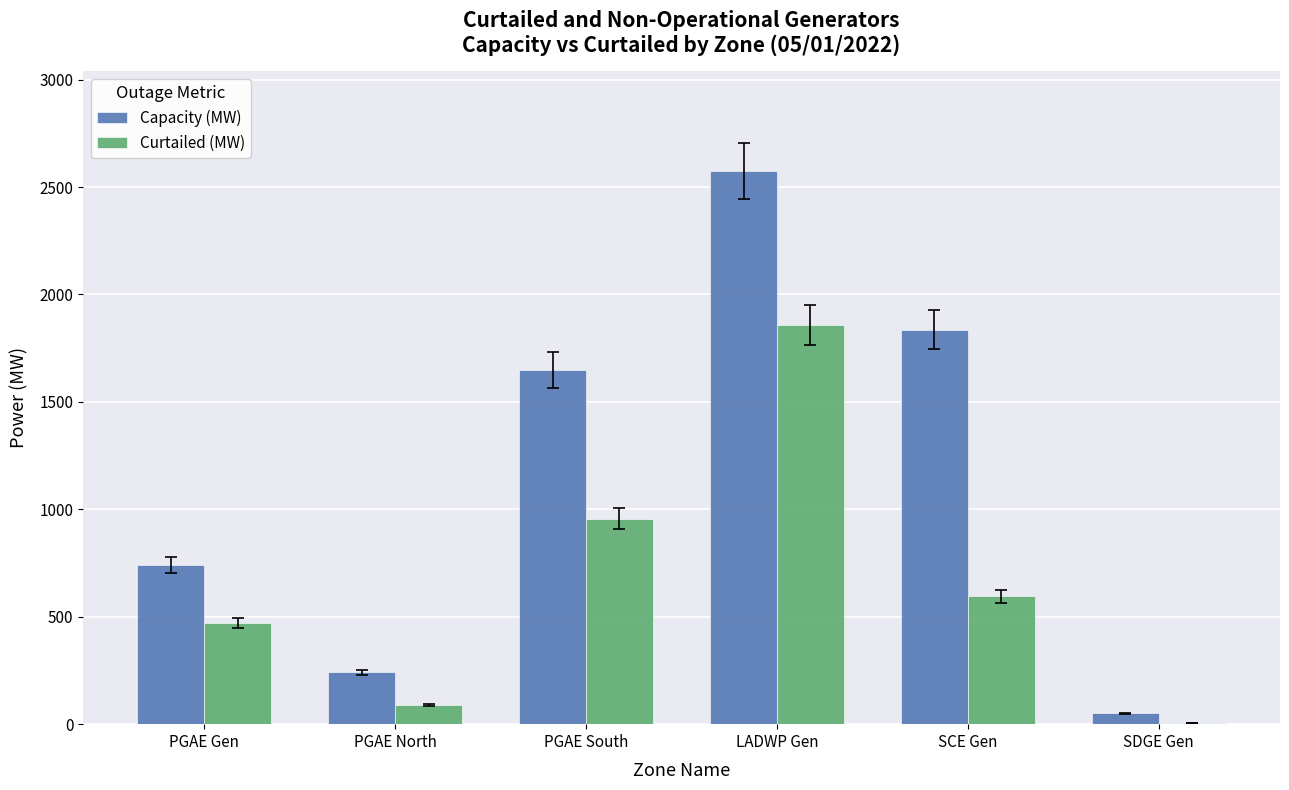

What is the maximum value for Curtailed (MW)?

1859.9